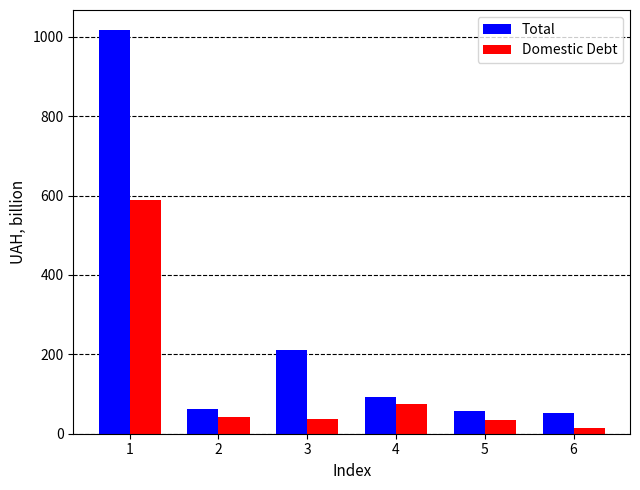

What is the value of the Domestic Debt bar at the 4th from the left?

74.6